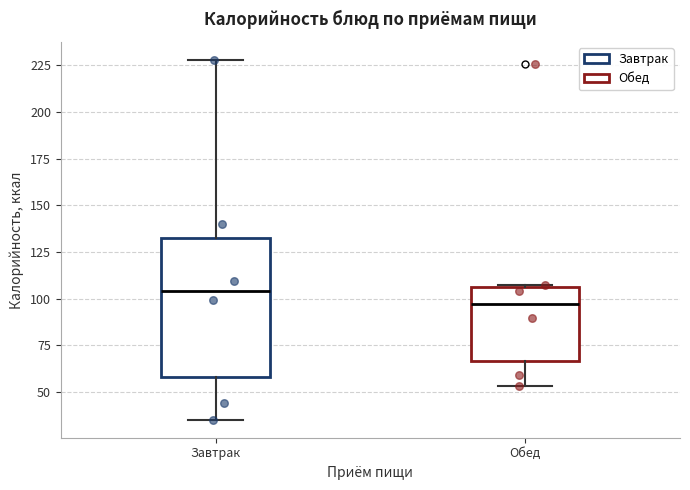

Comparing the boxes themselves (not the whiskers), which one is the tallest?

Завтрак